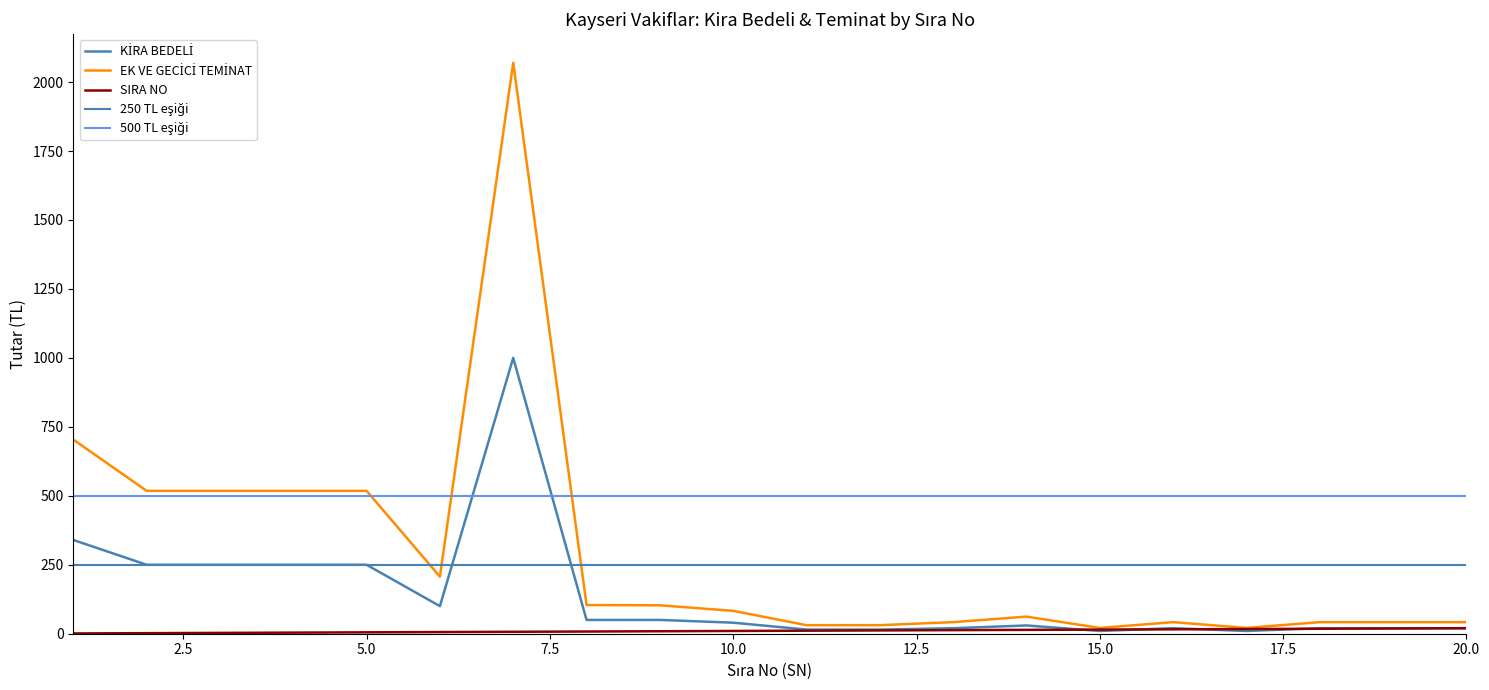

Reading left to right, list all the values displayed in this chart.

SN: 1=1	2=2	3=3	4=4	5=5	6=6	7=7	8=8	9=9	10=10	11=11	12=12	13=13	14=14	15=15	16=16	17=17	18=18	19=19	20=20
KİRA BEDELİ (KIRABEDELI): 1=340	2=250	3=250	4=250	5=250	6=100	7=1000	8=50	9=50	10=40	11=15	12=15	13=20	14=30	15=10	16=20	17=10	18=20	19=20	20=20
EK VE GECİCİ TEMİNAT: 1=704	2=518	3=518	4=518	5=518	6=207	7=2070	8=104	9=103	10=83	11=31	12=31	13=42	14=62	15=21	16=42	17=21	18=42	19=42	20=42